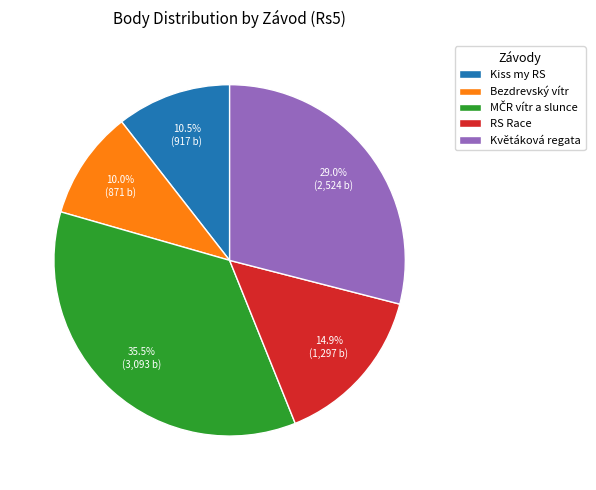

Is it true that Květáková regata is 29% of the pie?

True